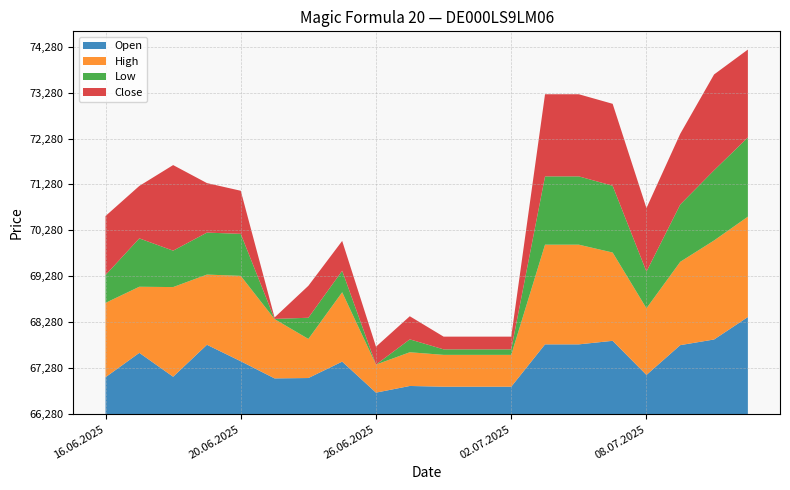

Reading left to right, list all the values displayed in this chart.

Open: 67083	67614	67094	67790	67431	67058	67066	67423	66748	66893	66877	66877	66877	67799	67799	67876	67133	67782	67905	68394
High: 67899	67719	68232	67808	68139	67571	67131	67790	66890	67014	66973	66973	66973	68450	68450	68202	67731	68094	68436	68465
Low: 66886	67333	67073	67194	67195	66284	66741	66748	66280	66561	66400	66400	66400	67767	67767	67734	67079	67528	67808	68005
Close: 67565	67422	68143	67358	67218	66311	66976	66930	66670	66783	66557	66557	66557	68068	68068	68064	67663	67820	68366	68193